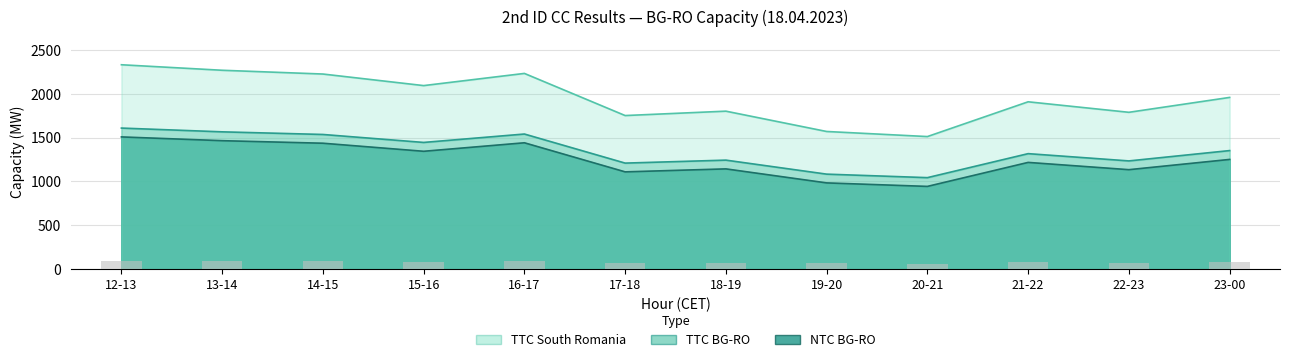

How many bars are there in each group?

3